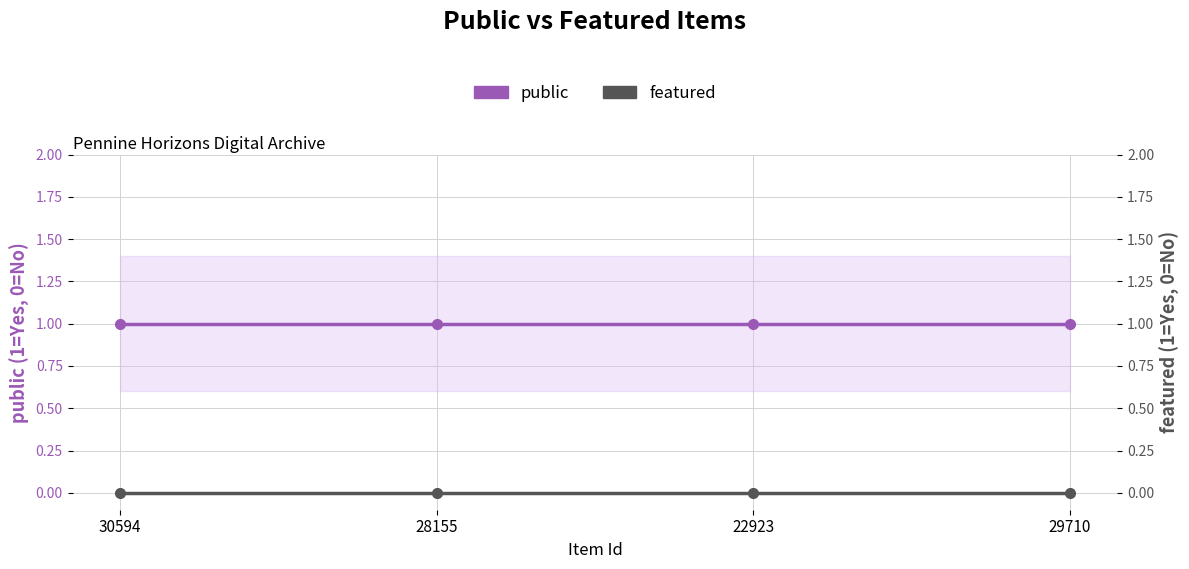

What is the label of the 4th point from the right?

30594